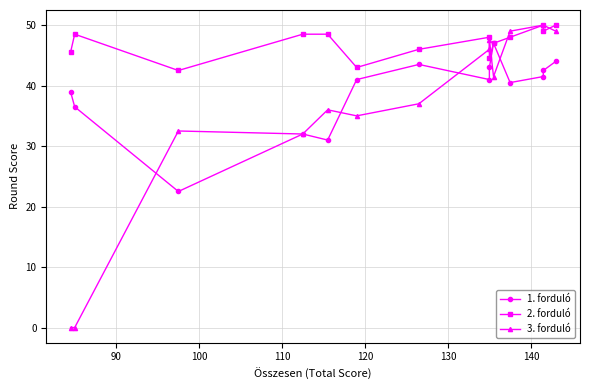

The 2. forduló series shows 82.1 at 110. True or false?

False